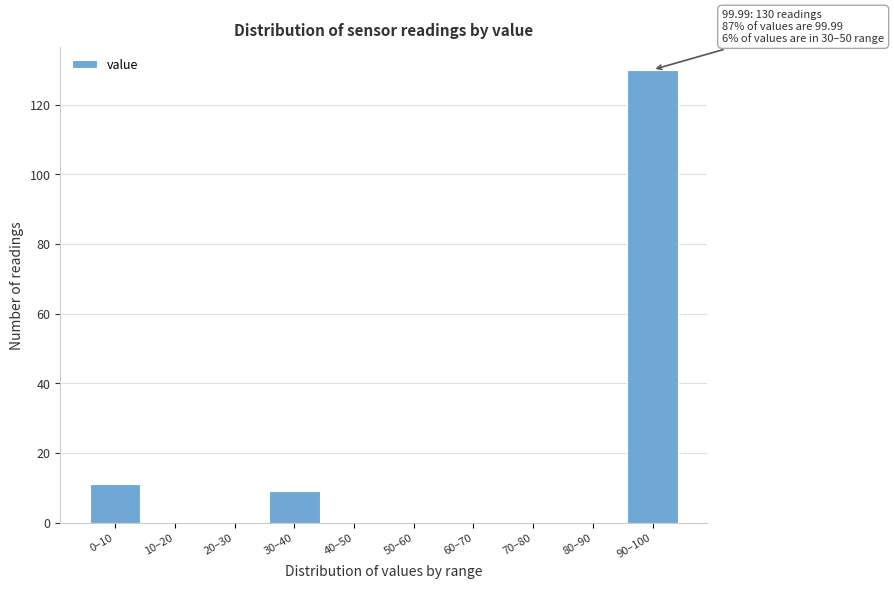

Reading left to right, transcribe all the data shown in this chart.

0–10=11	10–20=0	20–30=0	30–40=9	40–50=0	50–60=0	60–70=0	70–80=0	80–90=0	90–100=130